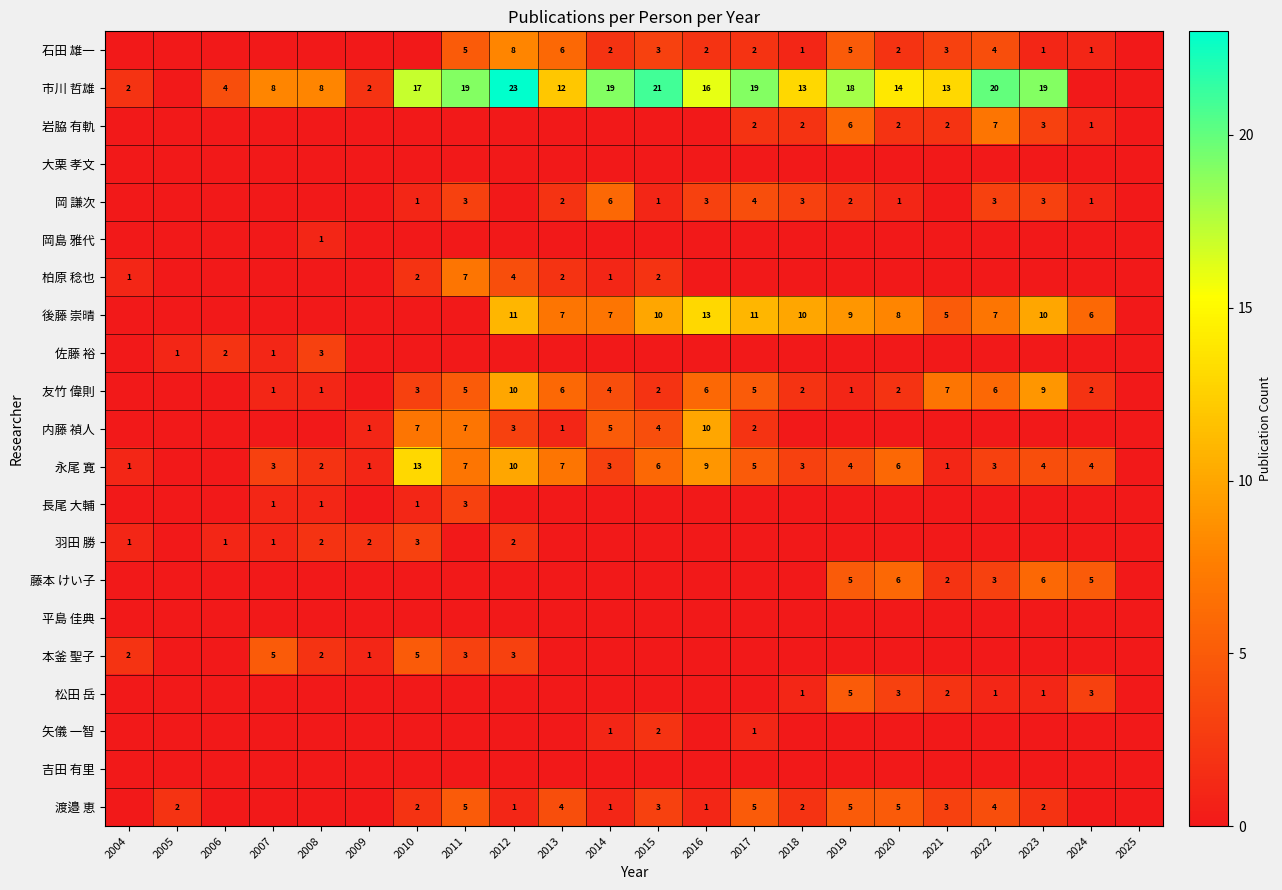

Is the value of 友竹 偉則 at 2018 greater than the value of 市川 哲雄 at 2006?

No